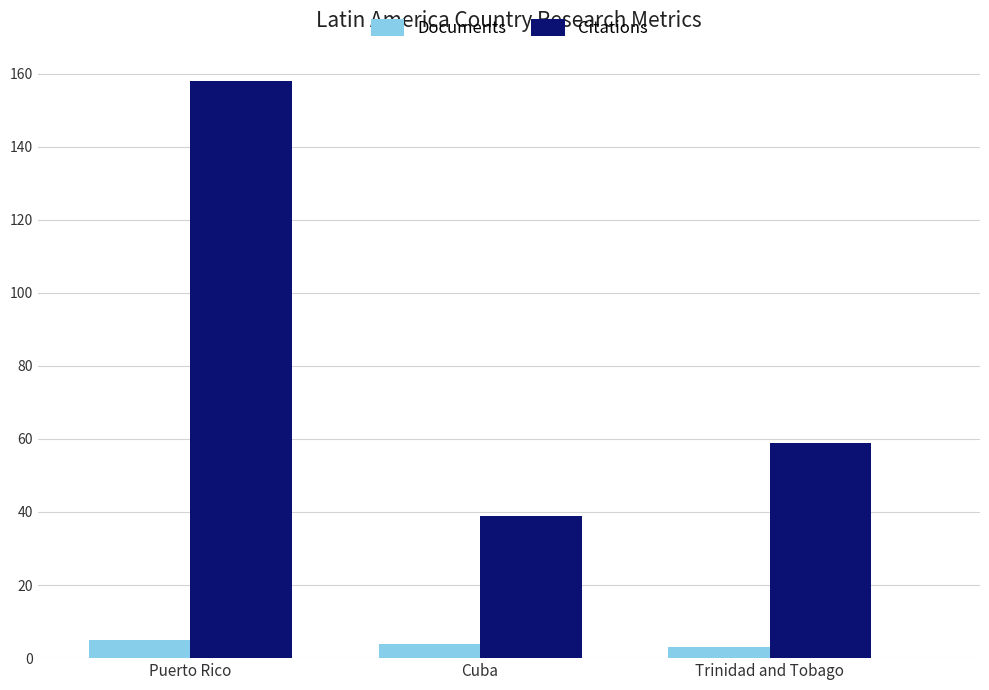

True or false: Citations has a value of 51 at Cuba.

False